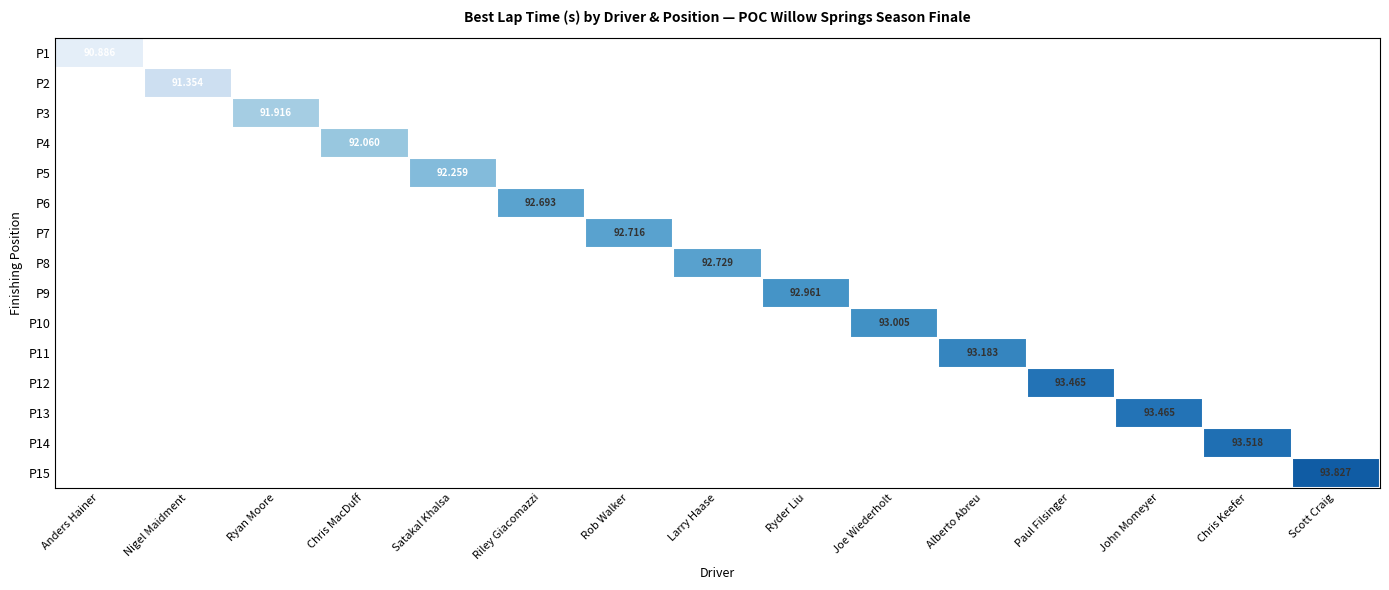

How many data points does each series have?

15